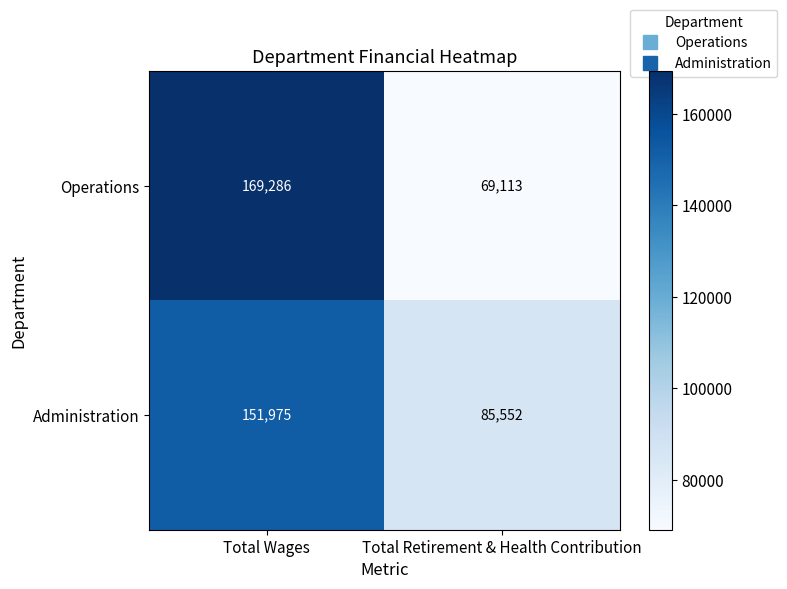

What is the sum of all Operations values?

238399